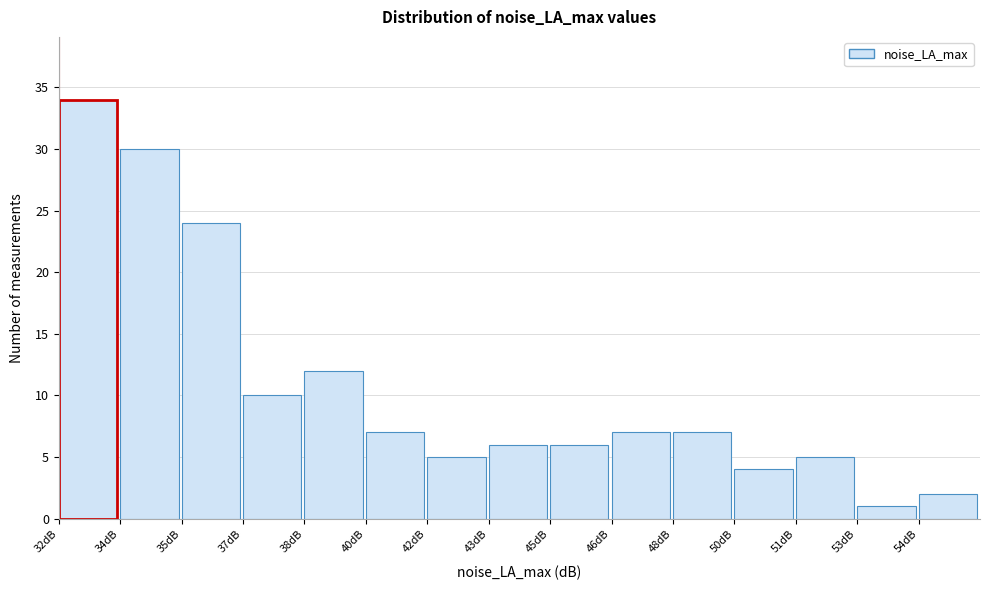

Reading left to right, what are all the values shown in this chart?

34	30	24	10	12	7	5	6	6	7	7	4	5	1	2